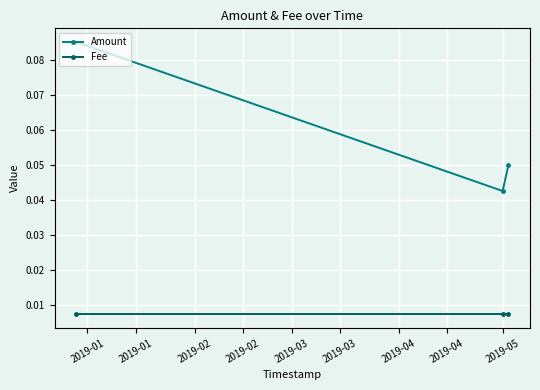

List the series in order of their peak value, highest first.

Amount, Fee